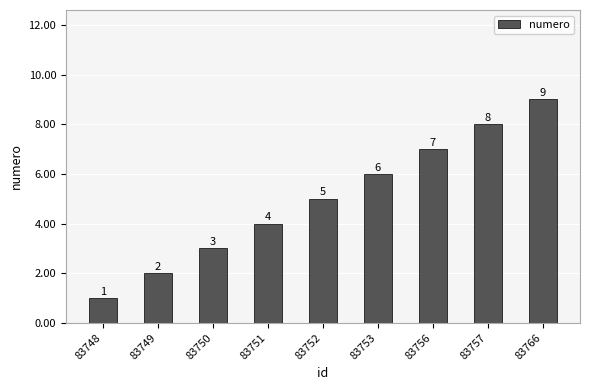

How many data points does each series have?

9